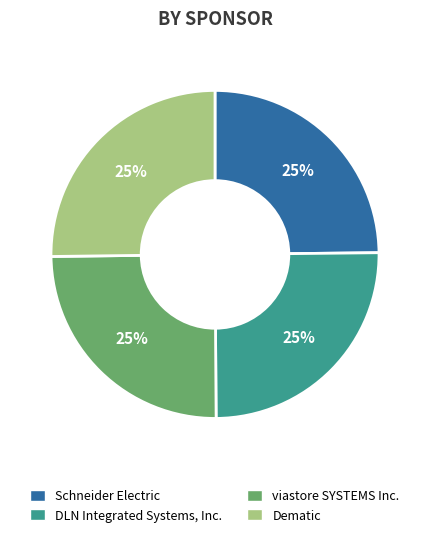

The viastore SYSTEMS Inc. slice represents 14% of the pie. True or false?

False